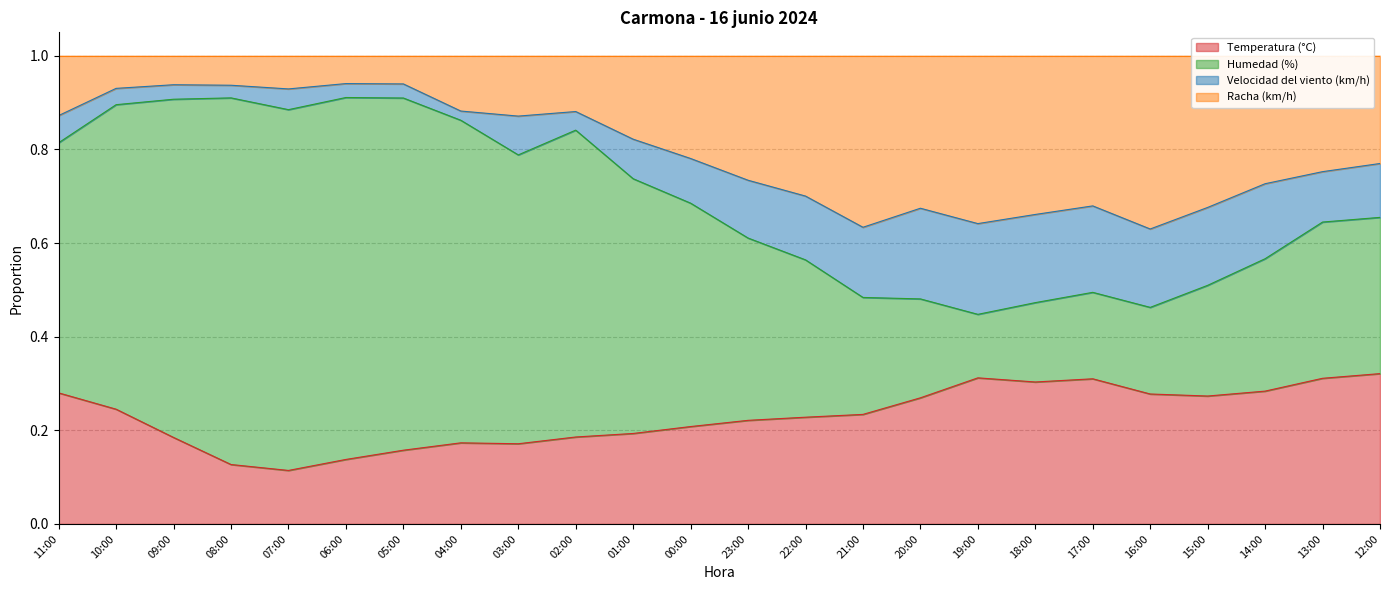

What is the total value across all series at 13:00?

1.0